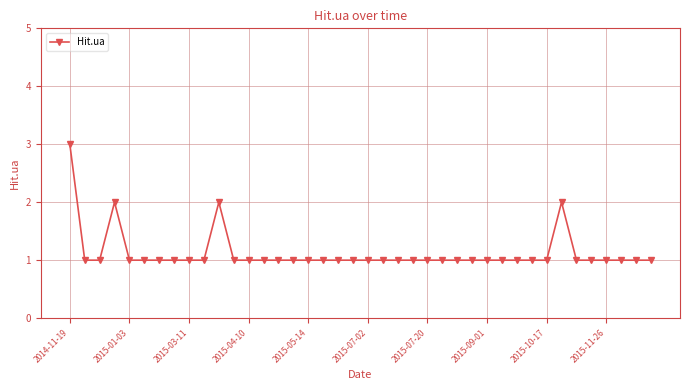

What is the sum of all values?

45